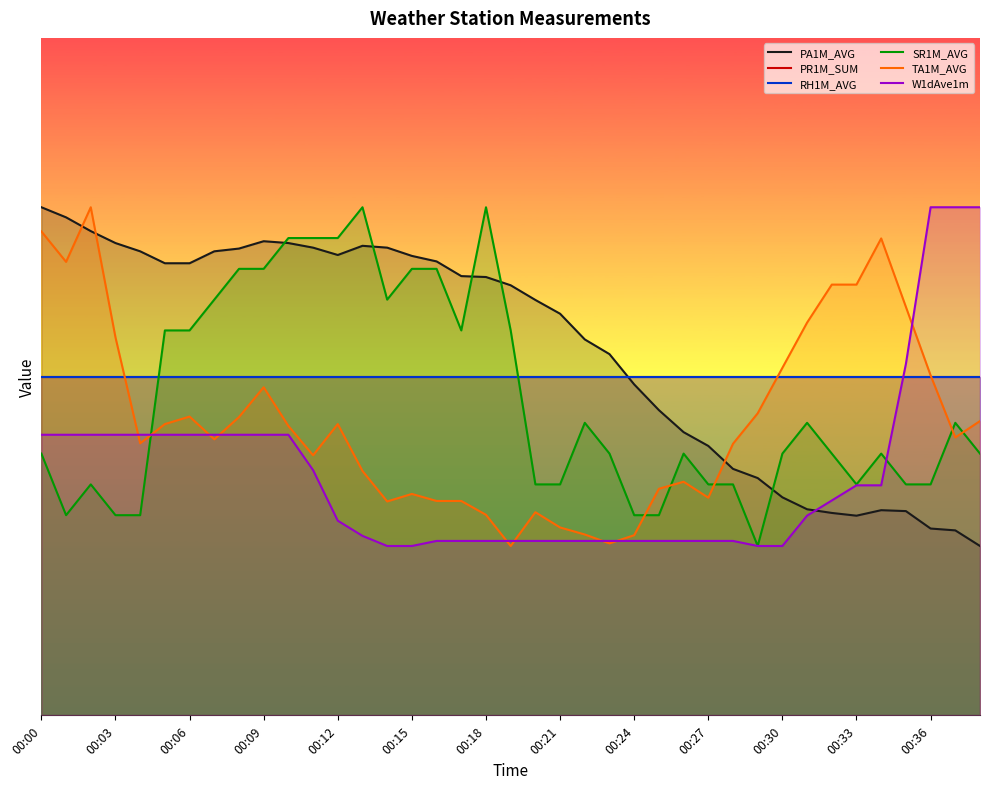

True or false: W1dAve1m has more than 2 points higher than both neighbors.

False